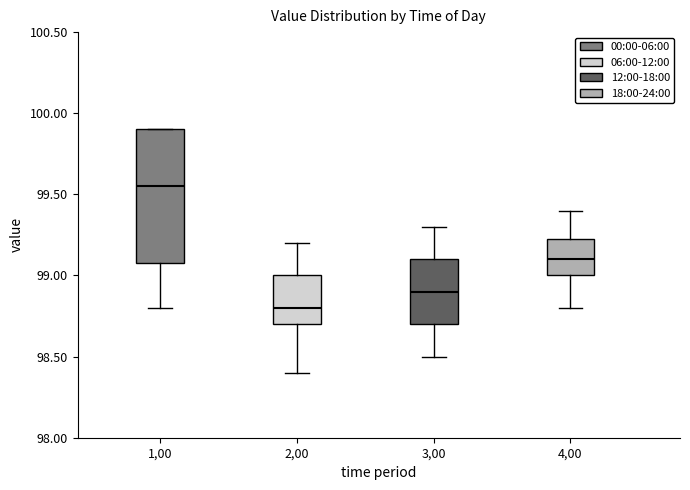

Where does the median line of the box at x = 4,00 sit on the y-axis? The values are not printed on the chart, so give them approximately, as read against the axis.

99.10